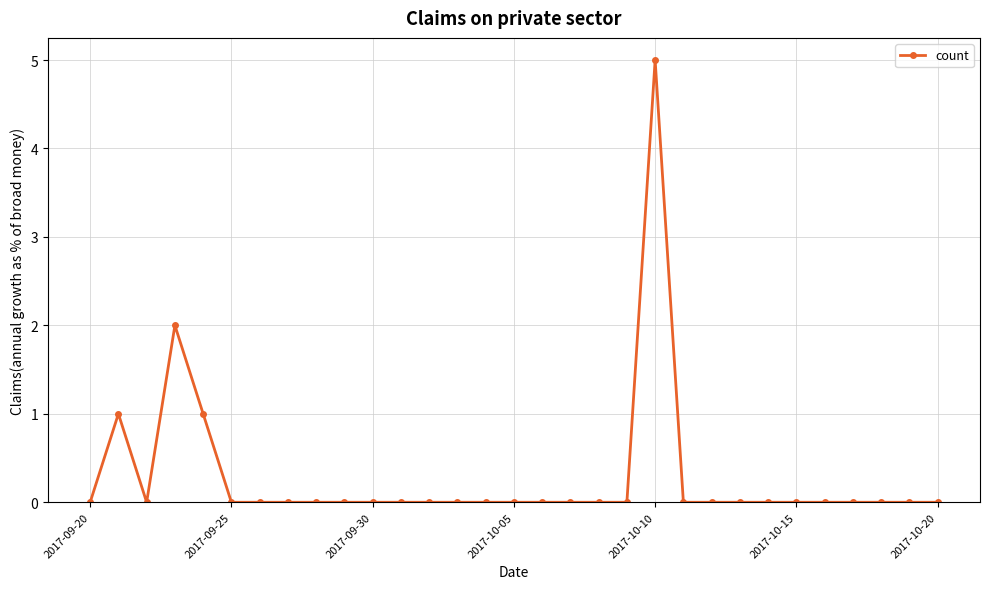

Reading left to right, transcribe all the data shown in this chart.

0	1	0	2	1	0	0	0	0	0	0	0	0	0	0	0	0	0	0	0	5	0	0	0	0	0	0	0	0	0	0